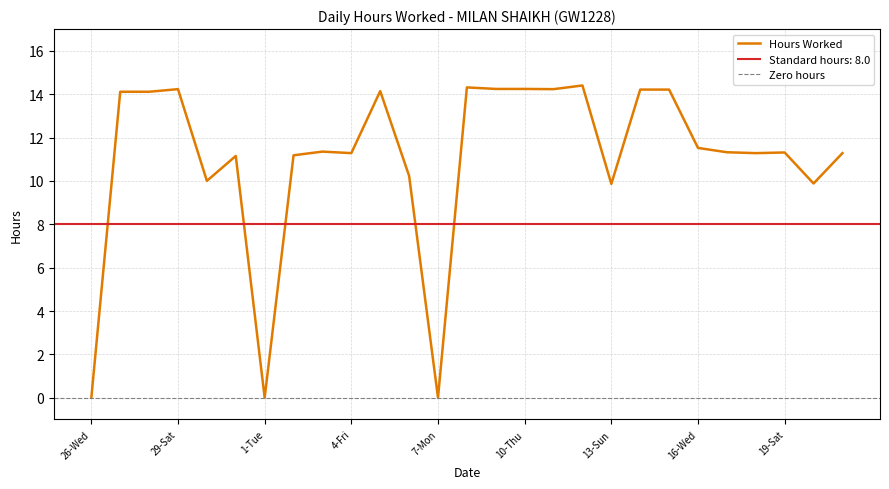

The chart shows a value of 11.2 at 31-Mon. True or false?

True